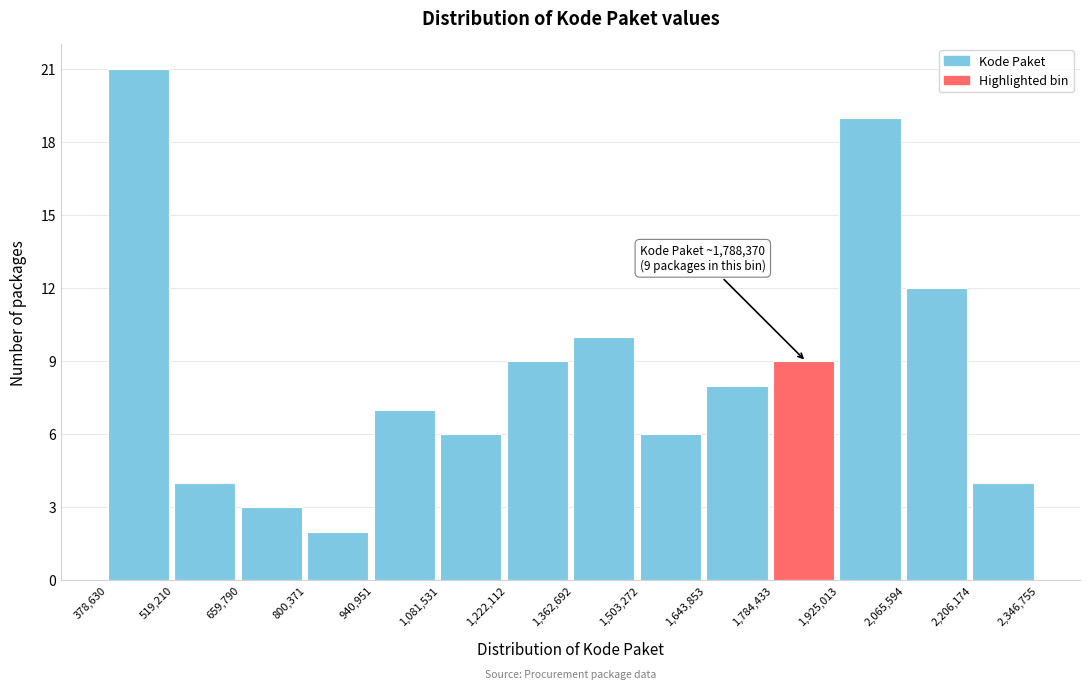

Over which range of the x-axis is the bar tallest?

378,630 to 519,210